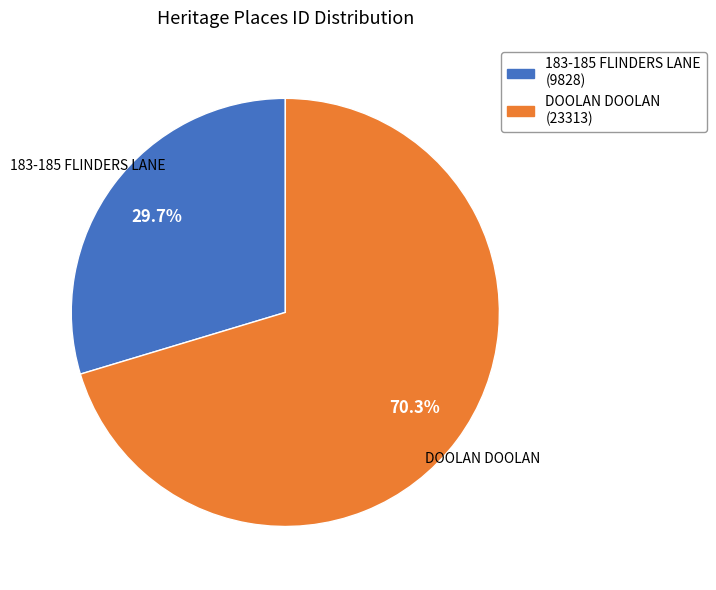

To the nearest percent, what percentage of the pie is DOOLAN DOOLAN?

70%